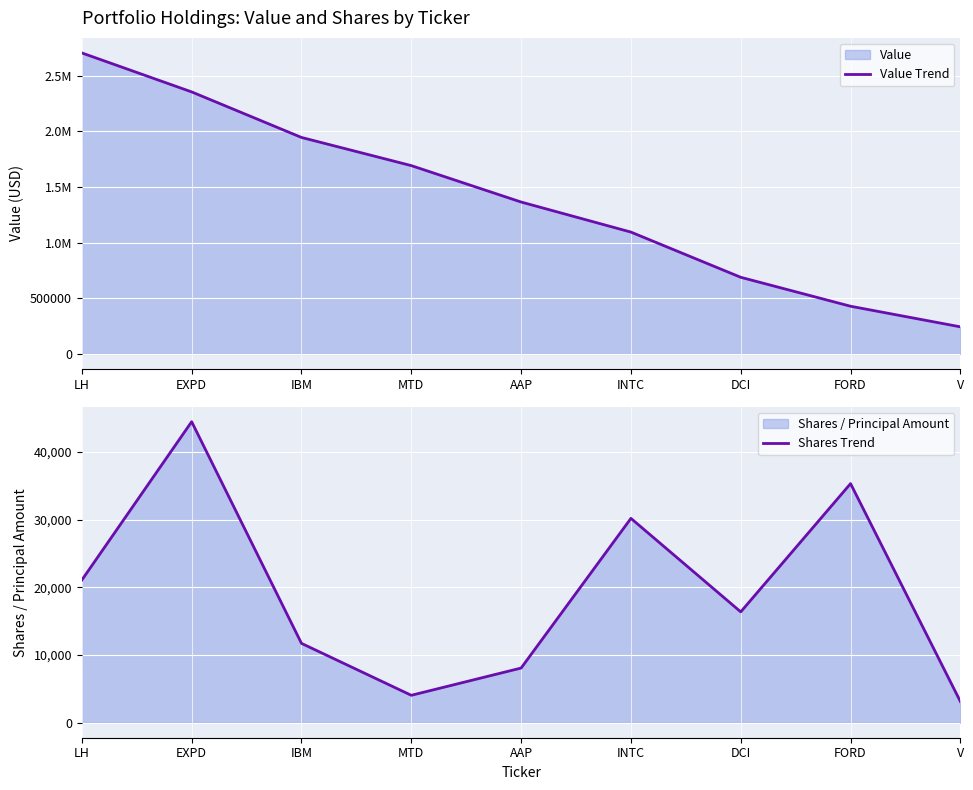

True or false: Value Trend has more than 0 points higher than both neighbors.

False